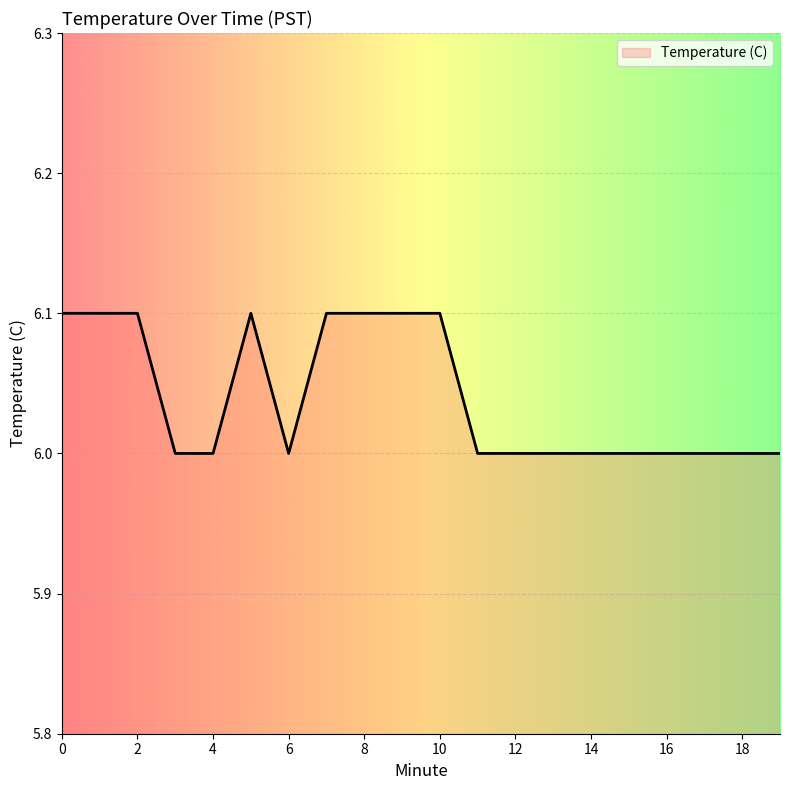

Count the number of data series in this chart.

1